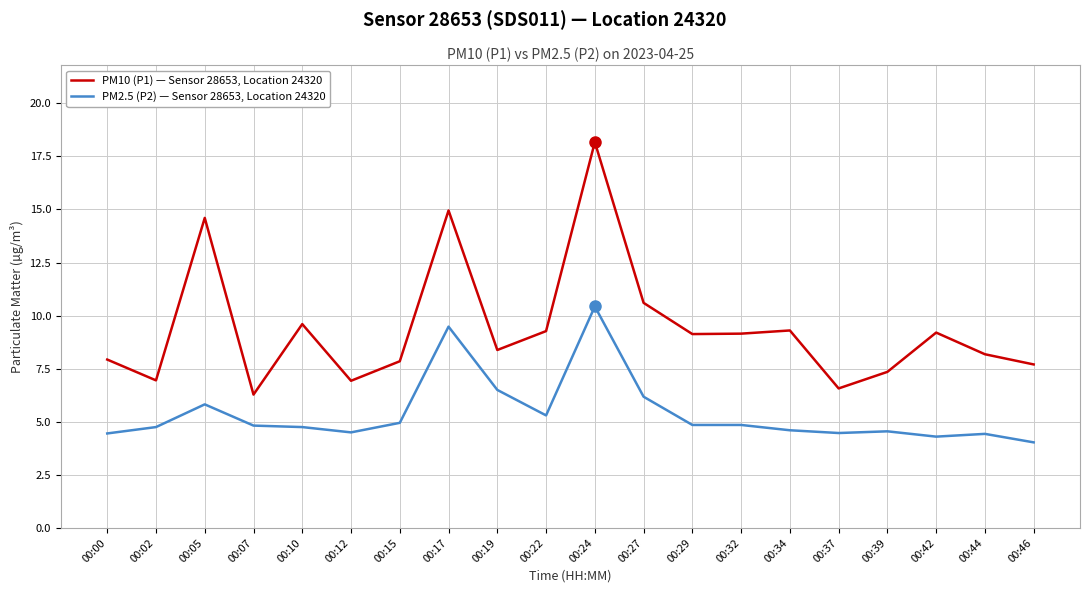

What are all the series names shown in the legend?

PM10 (P1) — Sensor 28653, Location 24320, PM2.5 (P2) — Sensor 28653, Location 24320